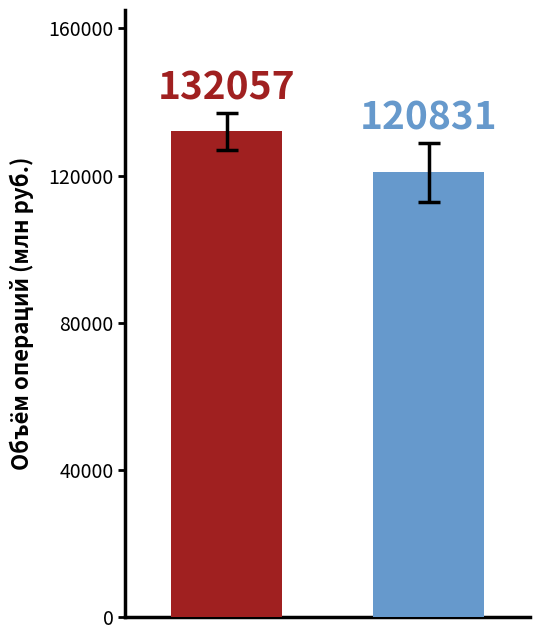

What is the smallest value displayed?

120831.4